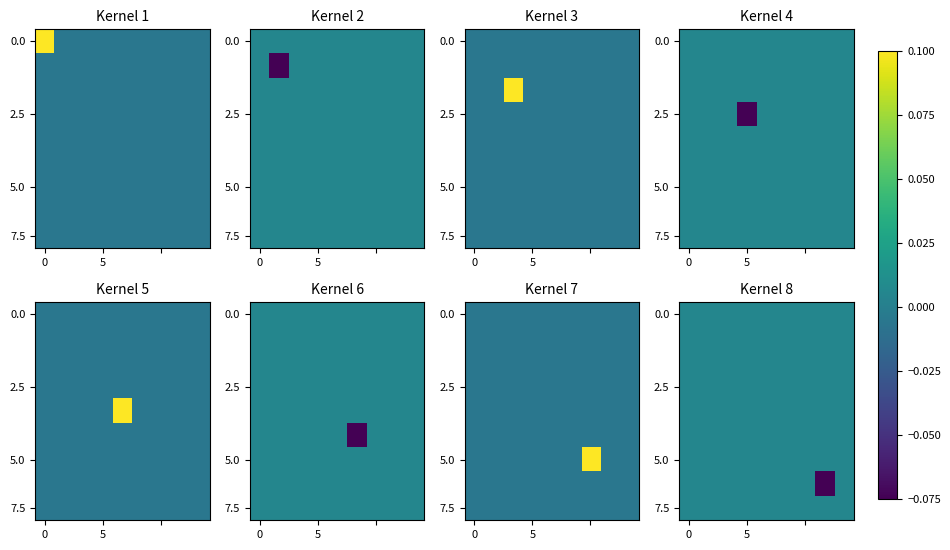

Which has a higher value, 4 or 8?

4